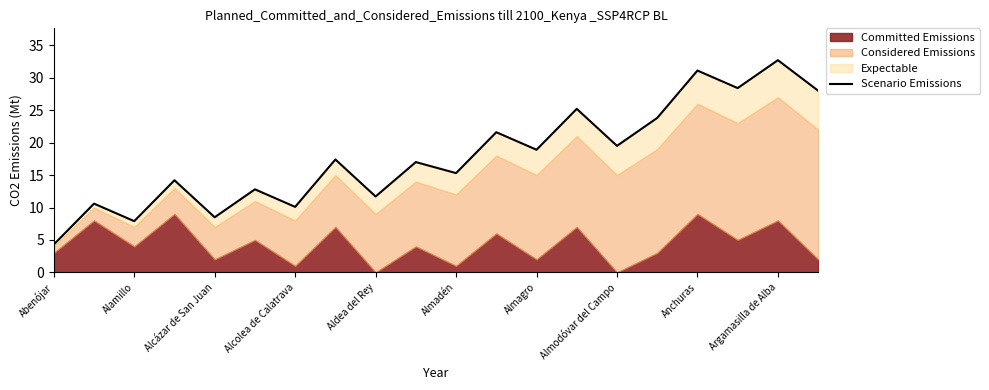

What is the change in value from 11 to 19?

+6.4